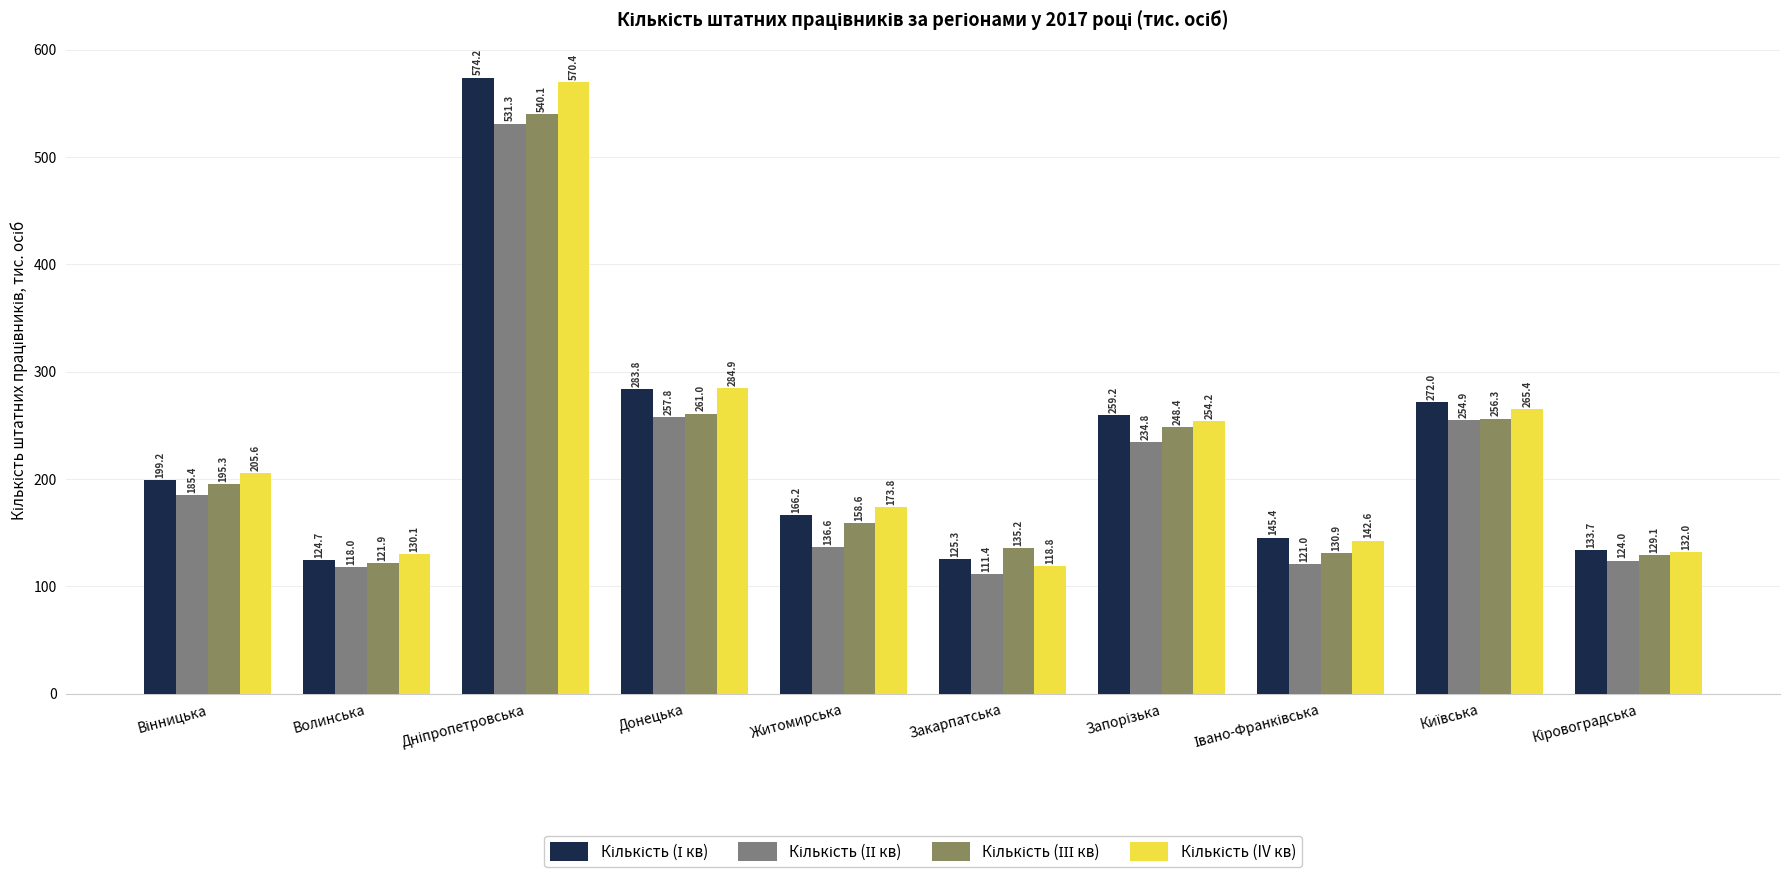

Count the number of data series in this chart.

4